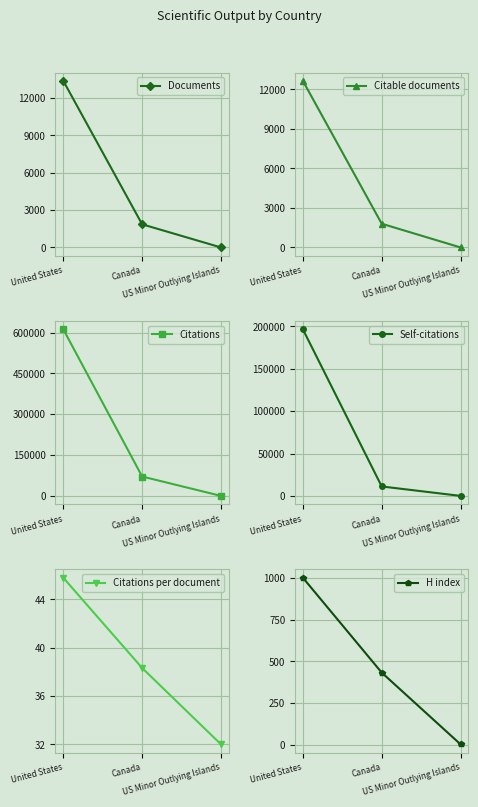

What is the sum of all Self-citations values?

207760